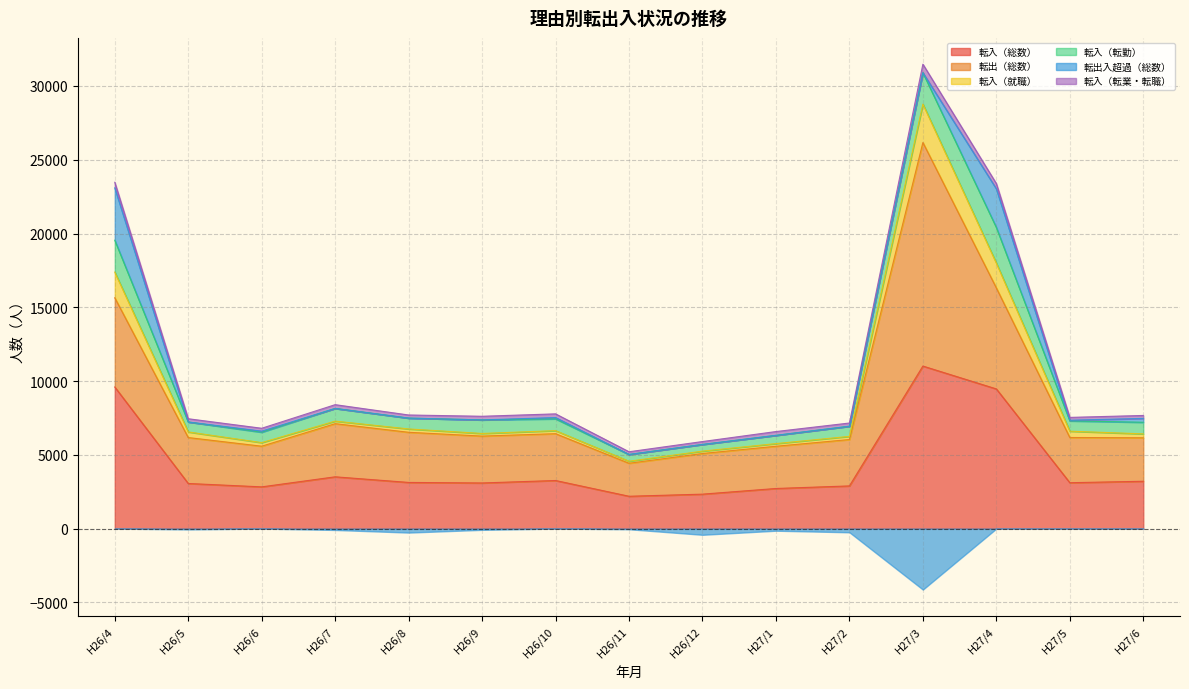

Does the chart display data point markers on the line(s)?

No